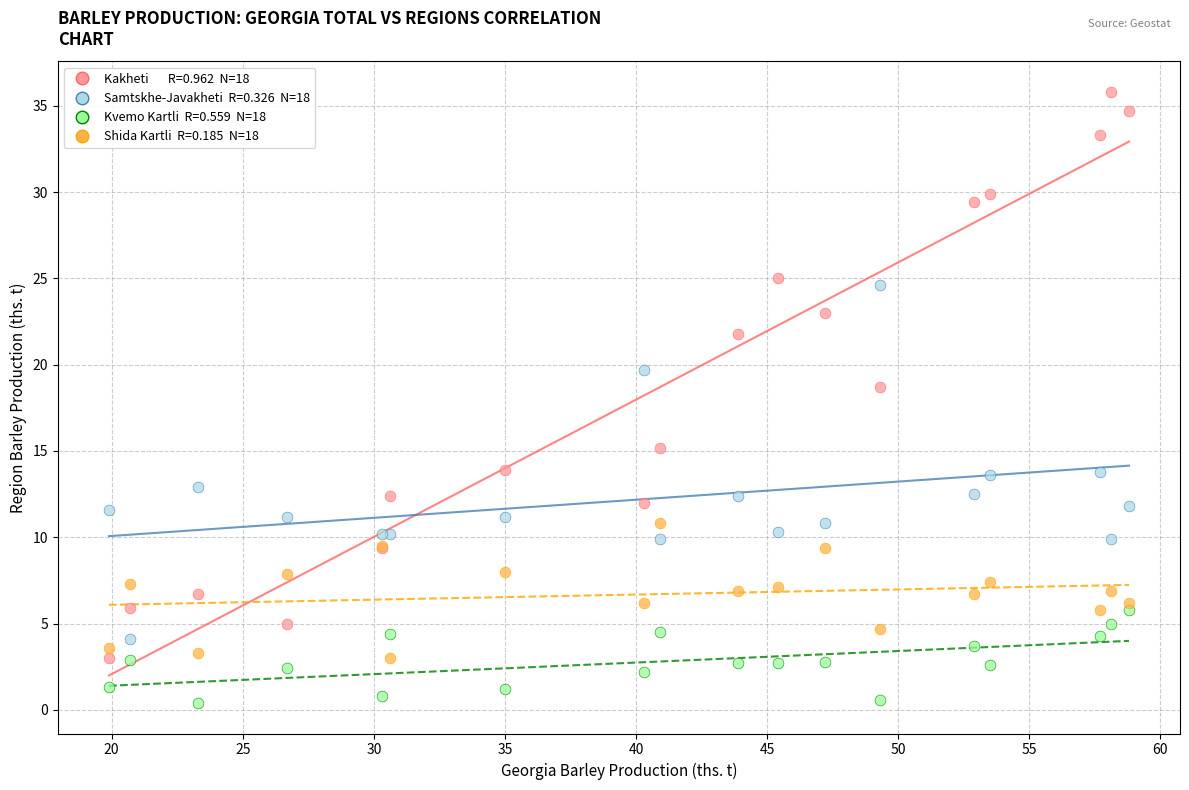

Across all series, what Y value is closest to 18?

18.7